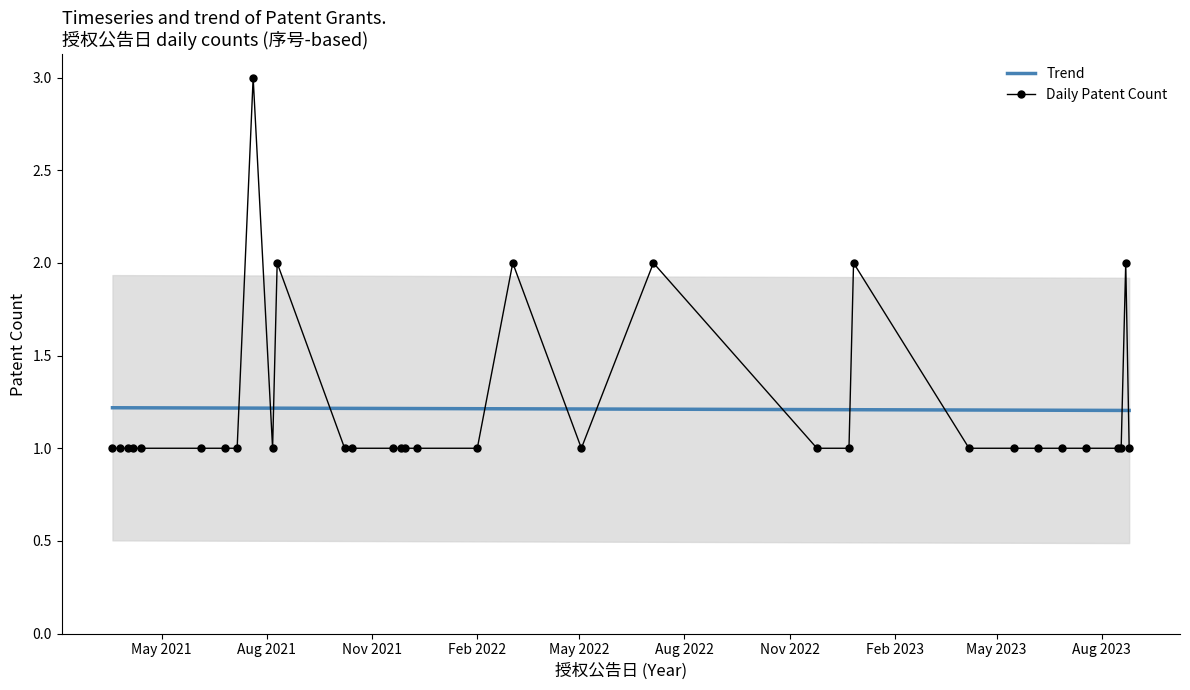

After their last crossing, which series has the higher values: Trend or Daily Patent Count?

Trend